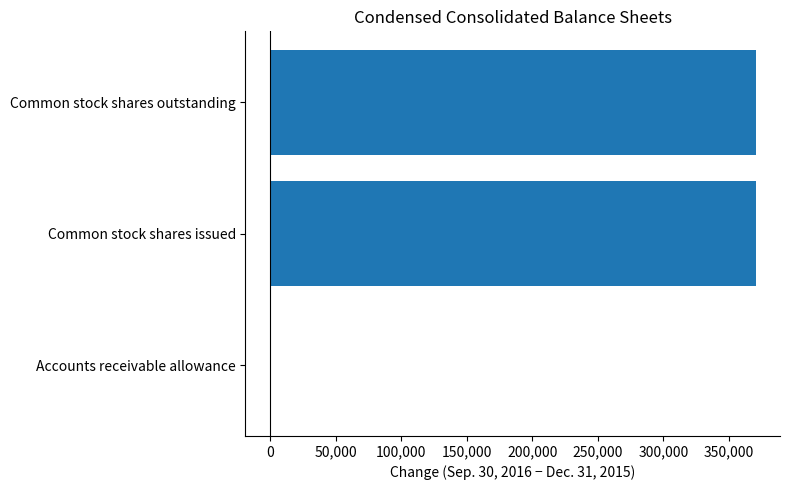

Reading bottom to top, extract all data points from this chart.

Accounts receivable allowance=-251	Common stock shares issued=370366	Common stock shares outstanding=370366